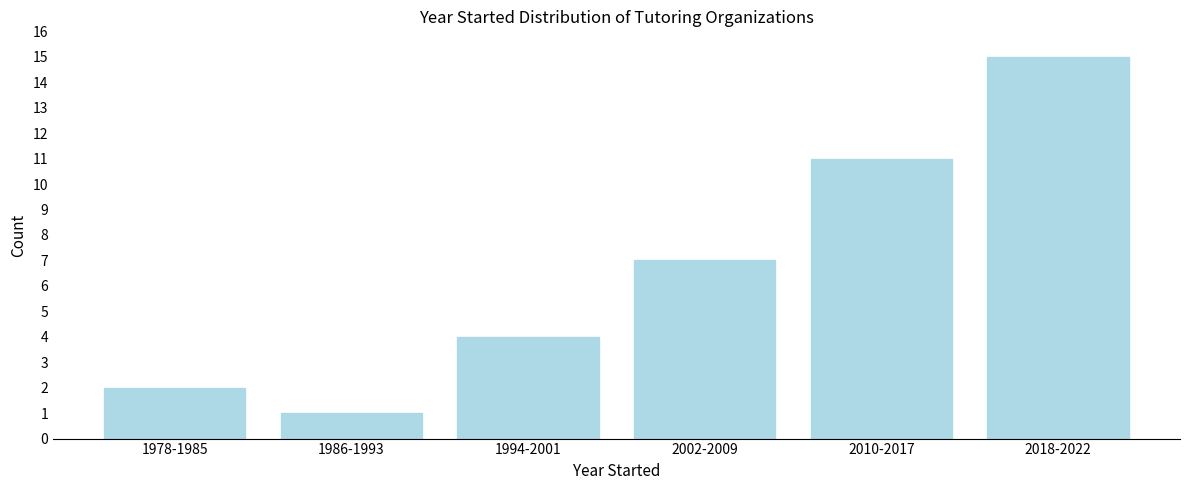

Reading right to left, transcribe all the data shown in this chart.

15	11	7	4	1	2